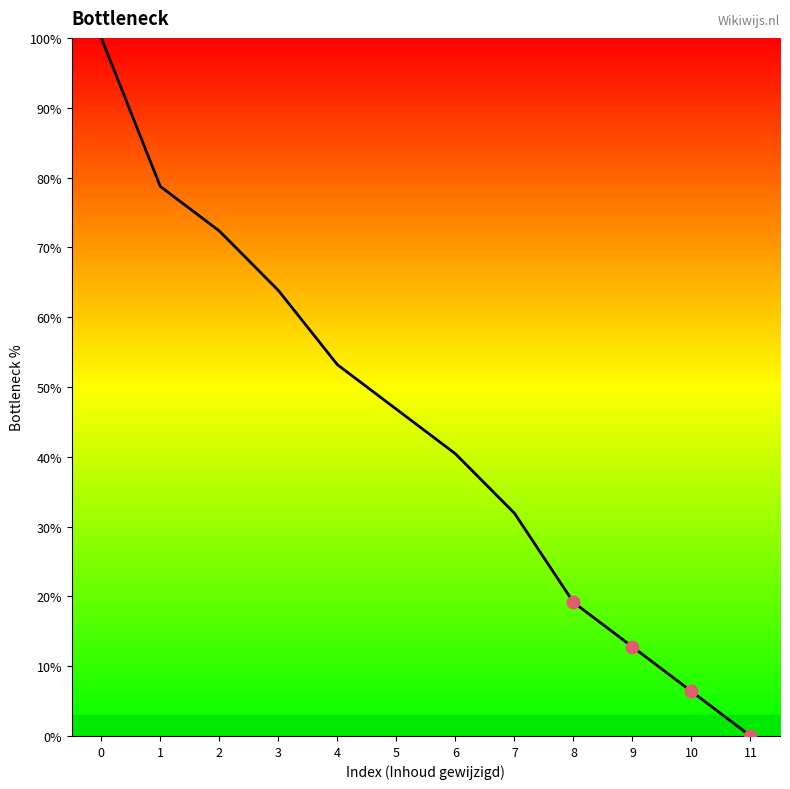

Which has a higher value, 9 or 7?

7